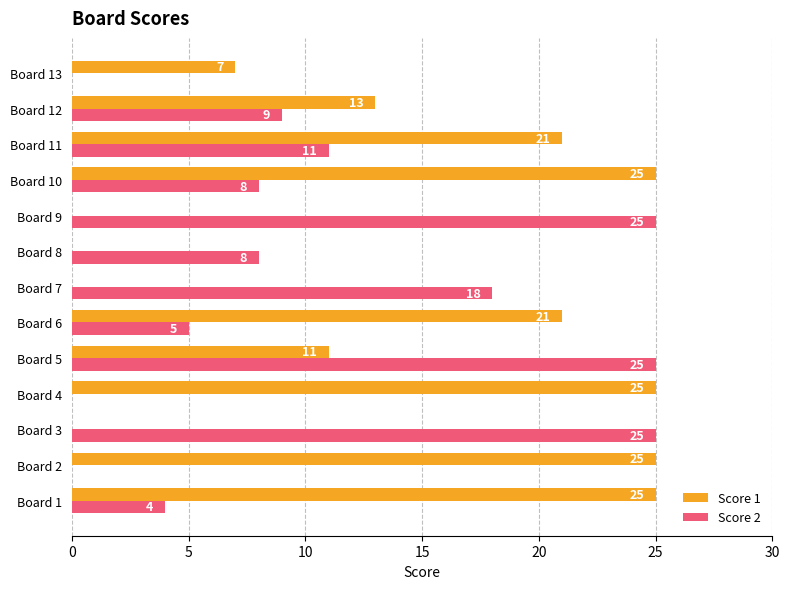

Is the value of Score 1 at Board 6 greater than the value of Score 2 at Board 13?

Yes